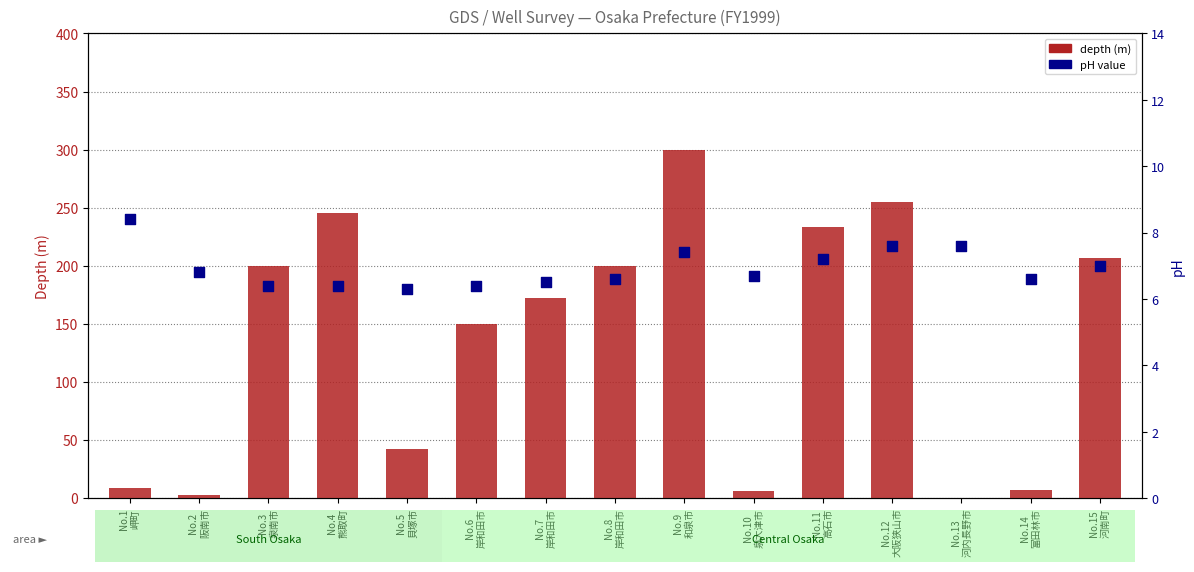

Which series contains the lowest Y value?

depth (m)